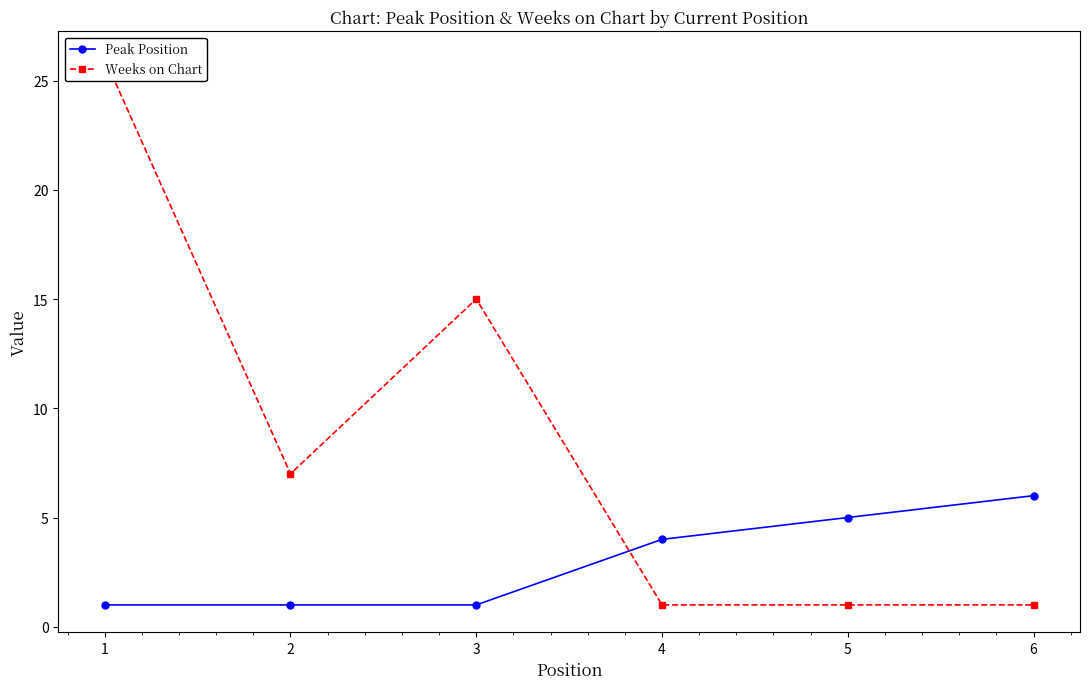

What is the sum of all Peak Position values?

18